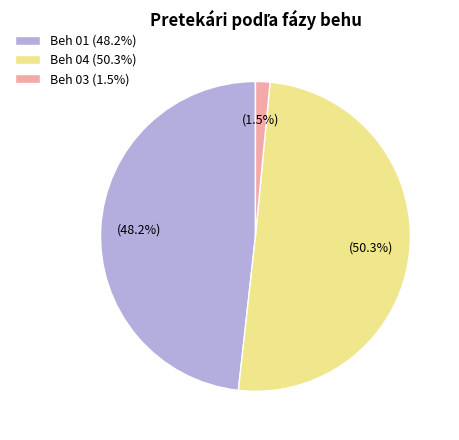

What percentage do Beh 01 and Beh 03 together represent?

49.7%